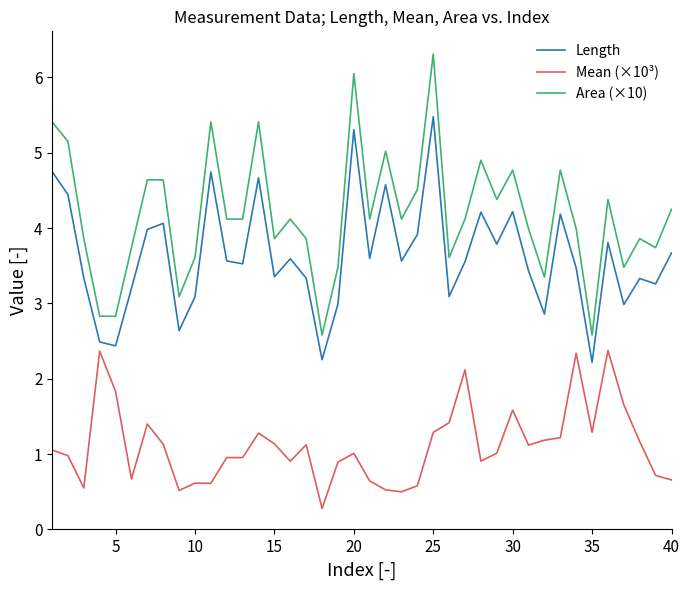

True or false: Area (×10) and Mean (×10³) intersect in this chart.

False